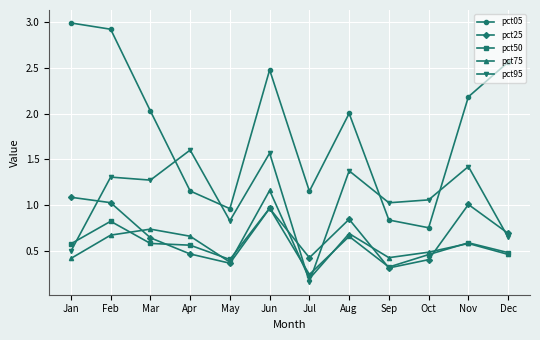

Between Mar and Jul, which series saw the biggest shift?

pct95